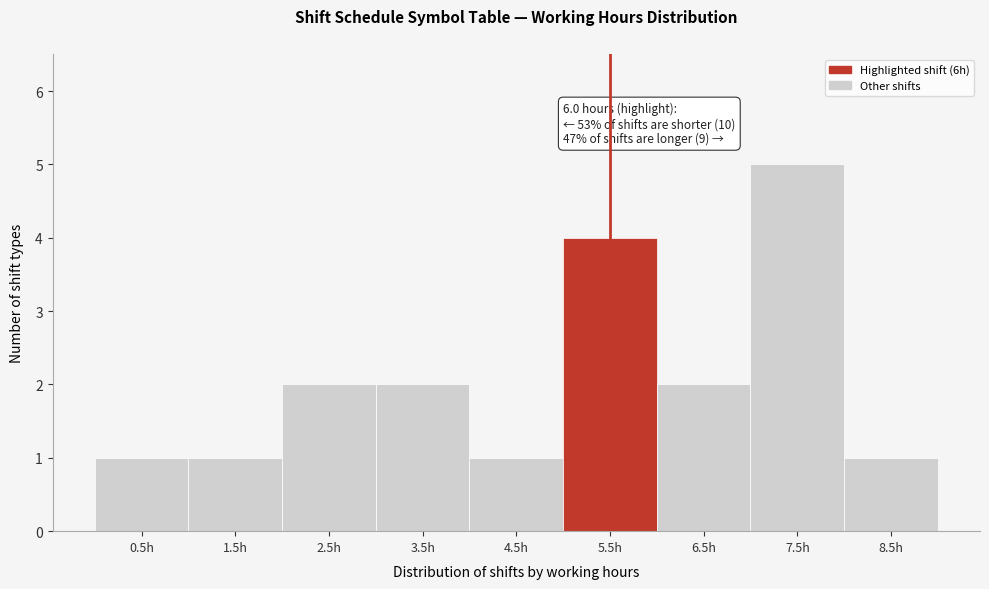

Reading left to right, extract all data points from this chart.

1	1	2	2	1	4	2	5	1